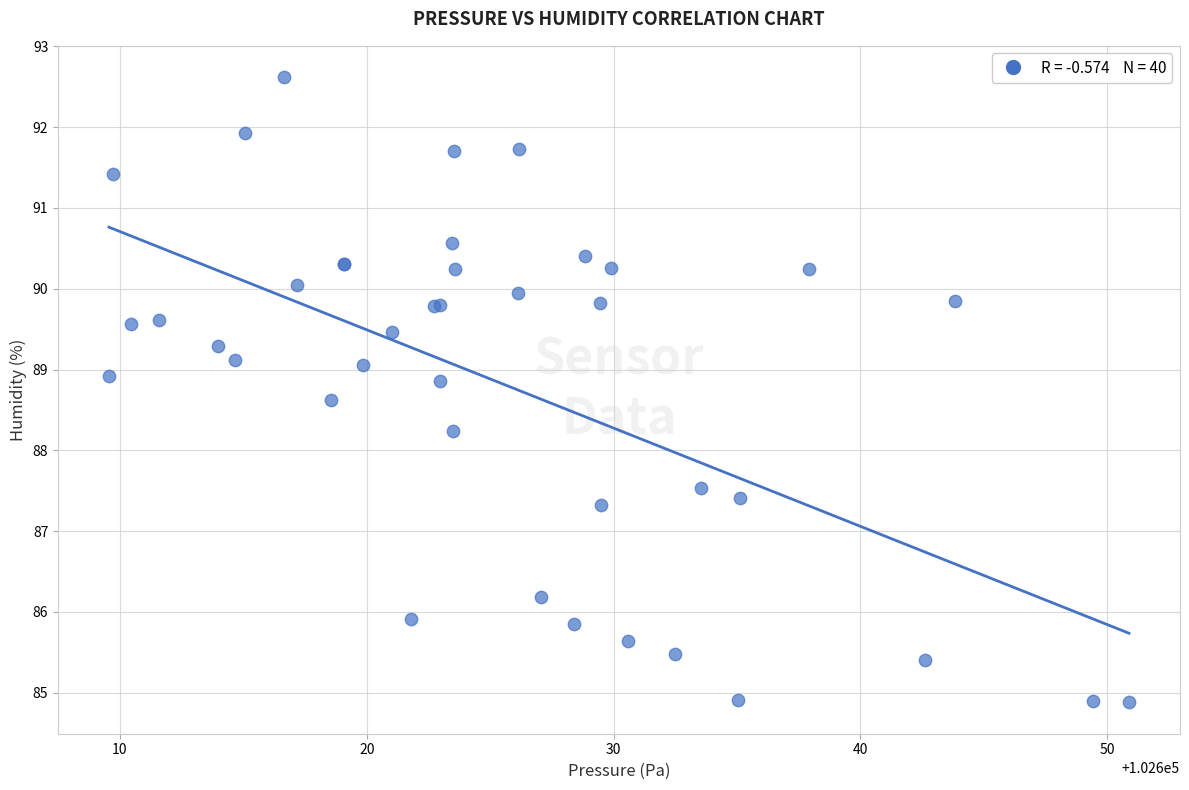

What Y value in the scatter plot is closest to 88?

88.2